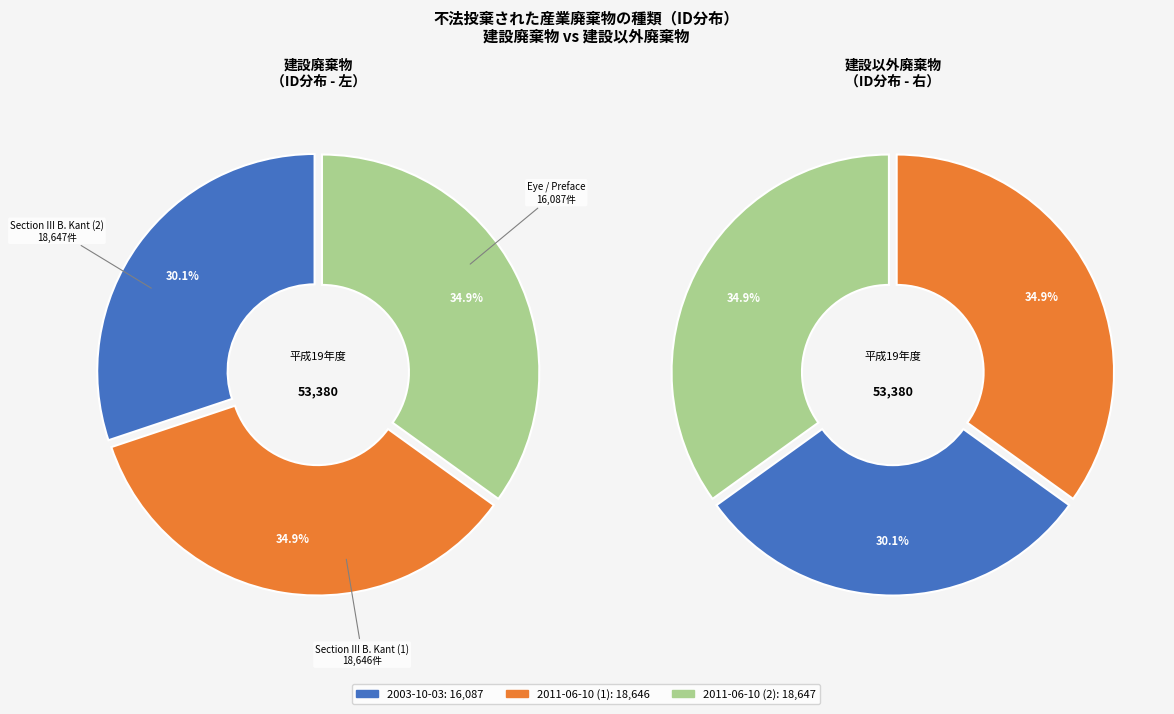

To the nearest percent, what is the combined percentage of 2011-06-10 (1) and 2003-10-03?

65%